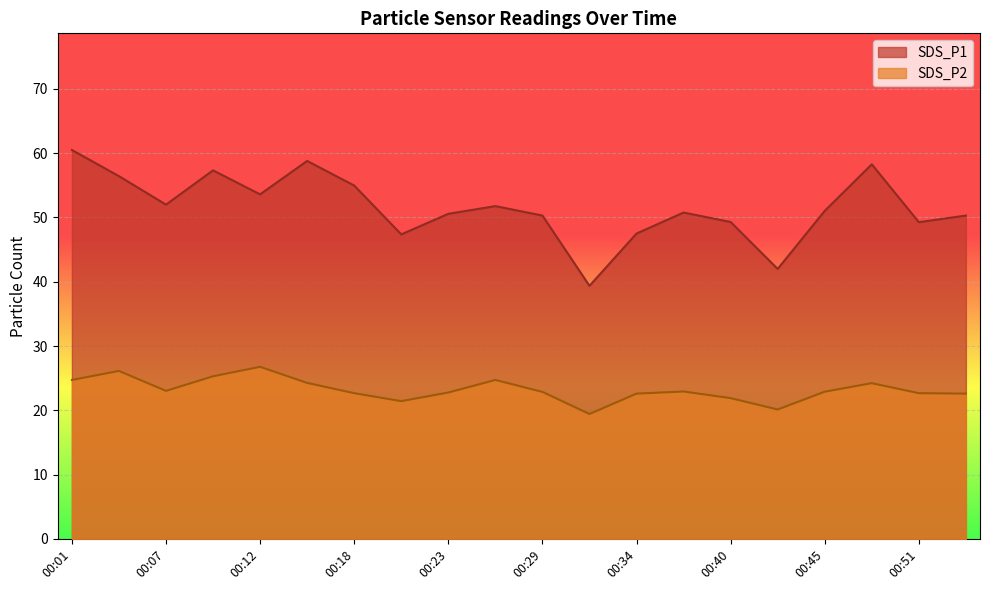

In SDS_P1, how many points are lower than both neighbors (excluding endpoints)?

6